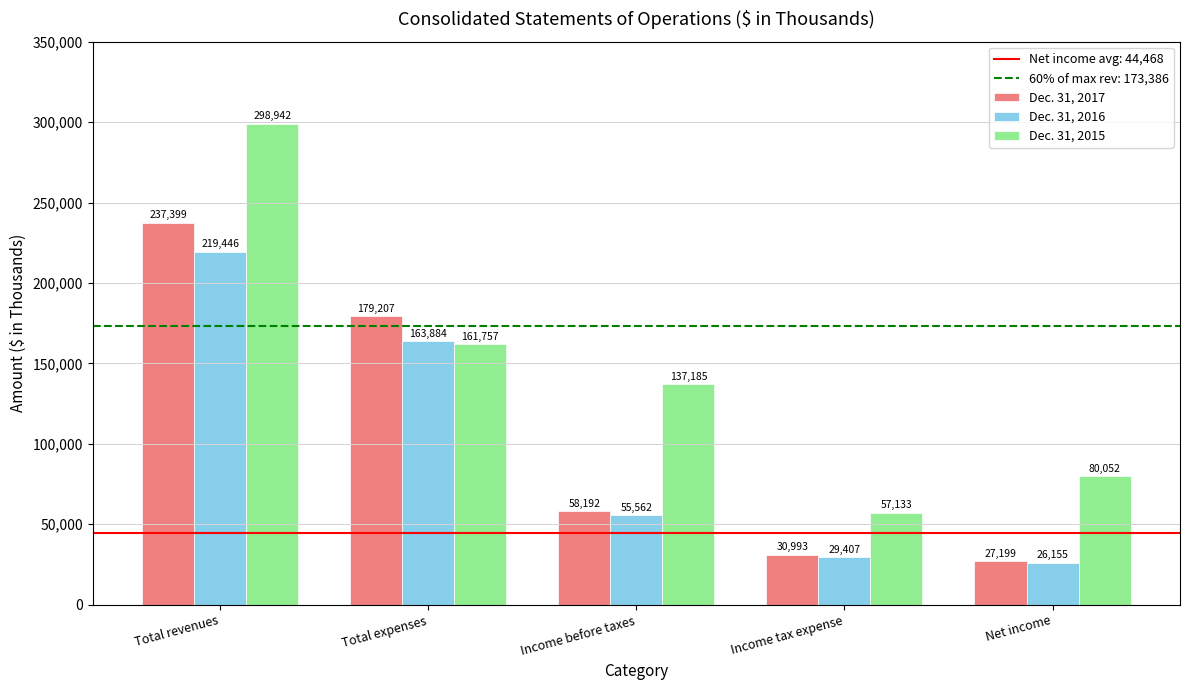

The Dec. 31, 2016 series shows 26155 at Net income. True or false?

True